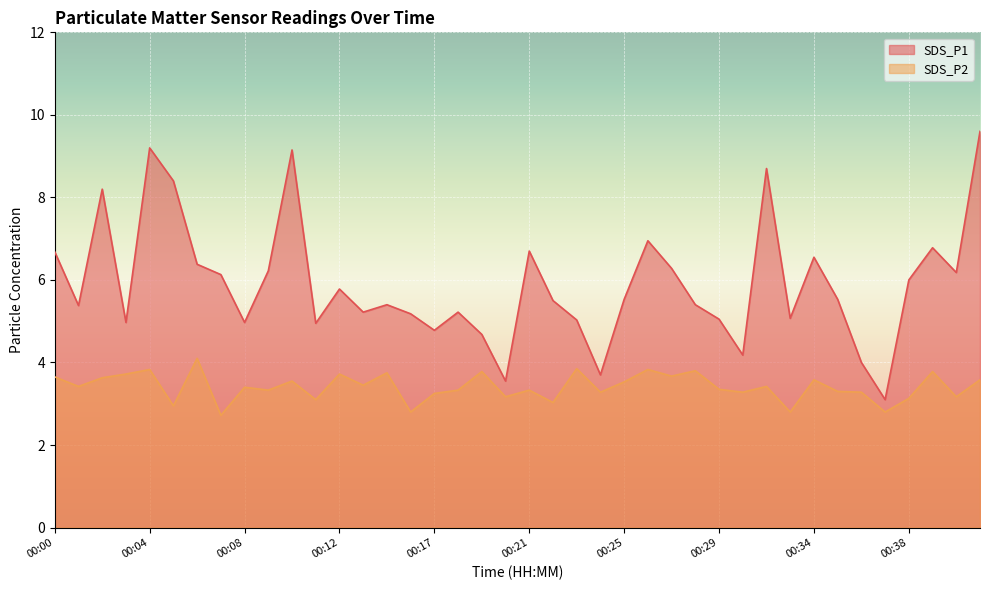

The value of SDS_P2 at 00:16 is 2.8. True or false?

True